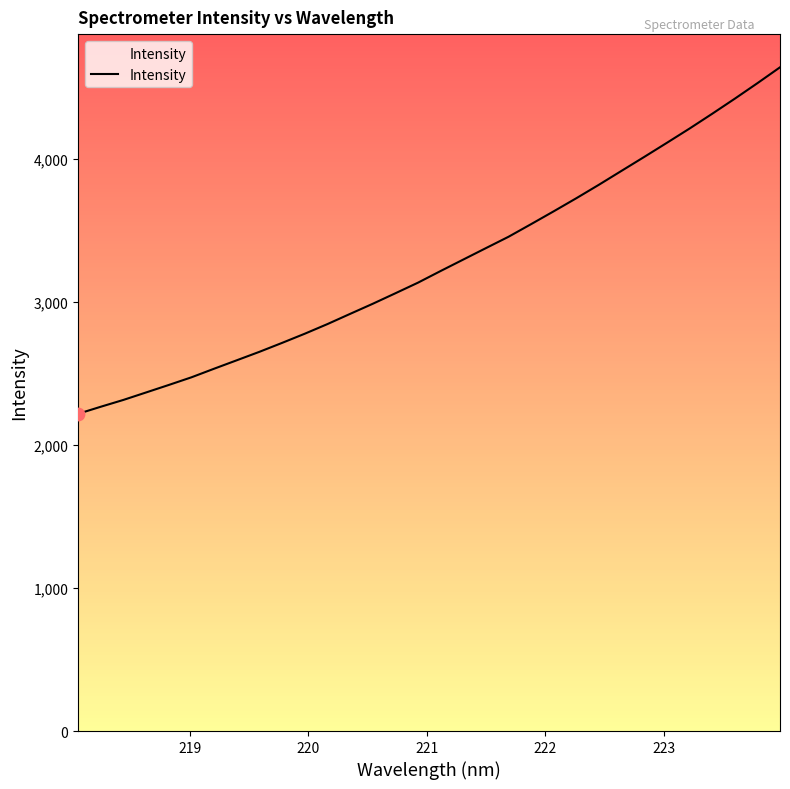

What is the difference between the maximum and minimum values?

2421.4